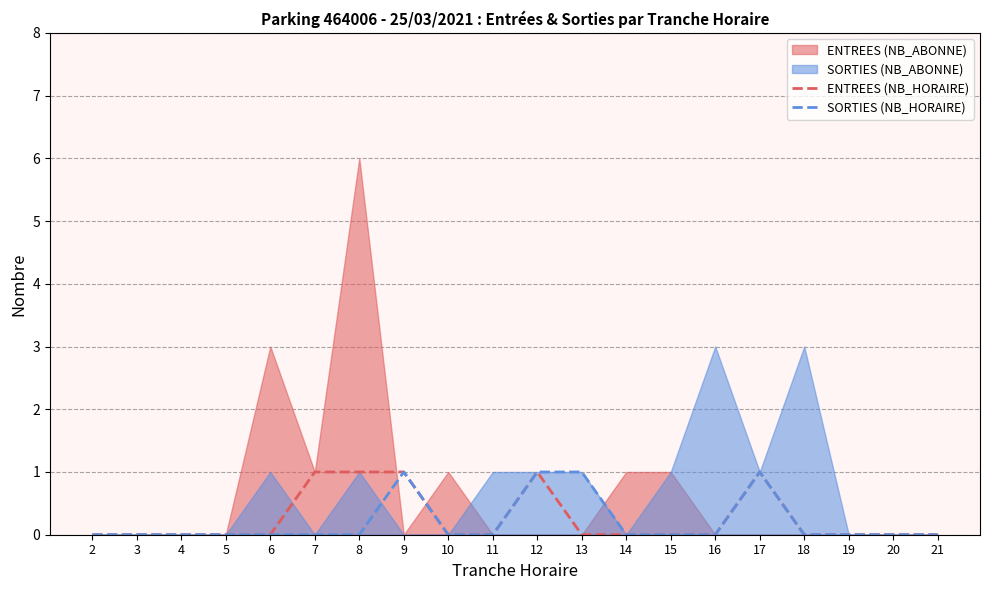

True or false: ENTREES (NB_HORAIRE) has a value of 0 at 18.

True